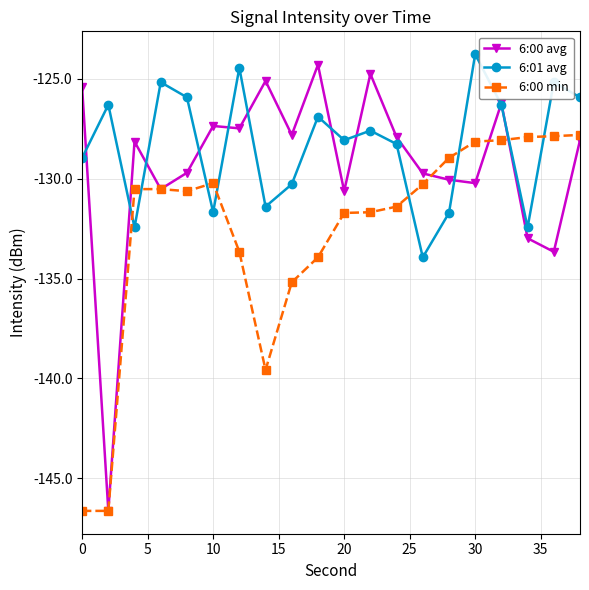

What is the average value of the 6:00 avg series?

-129.3